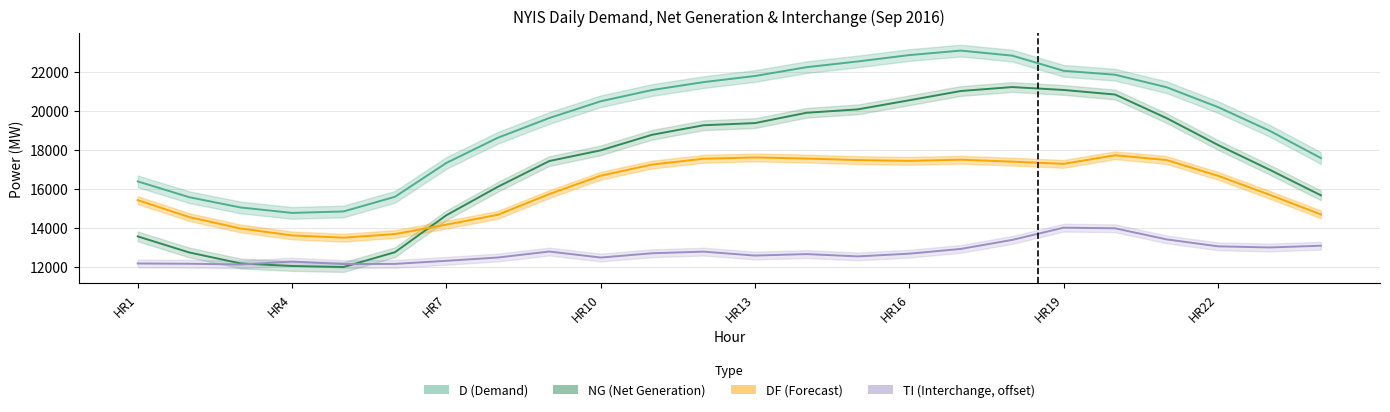

How many interior local valleys does the NG (Net Generation) series have?

1